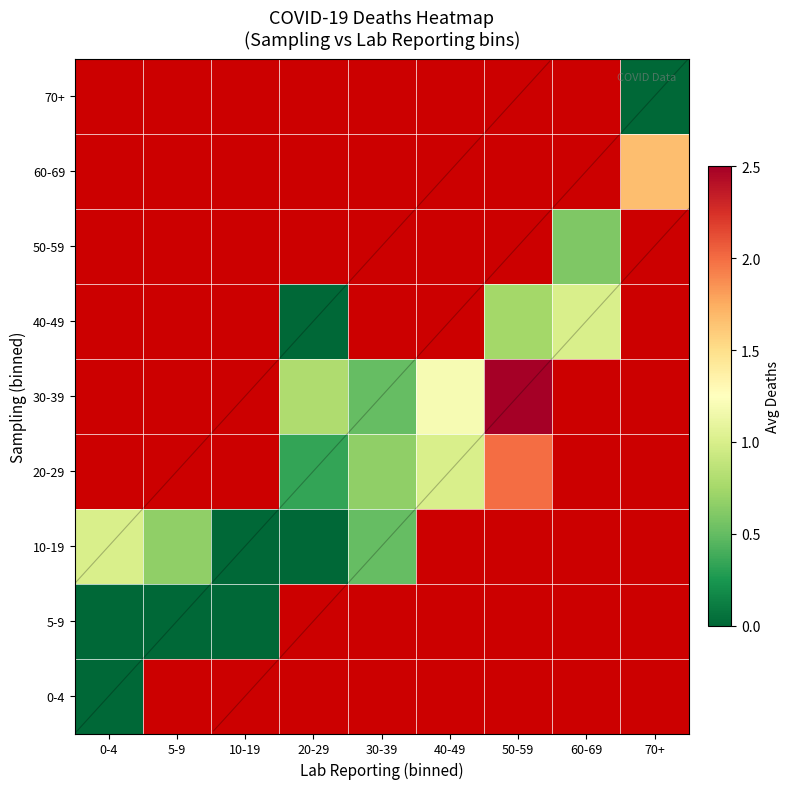

Which has a higher value, 60-69 or 0-4?

0-4